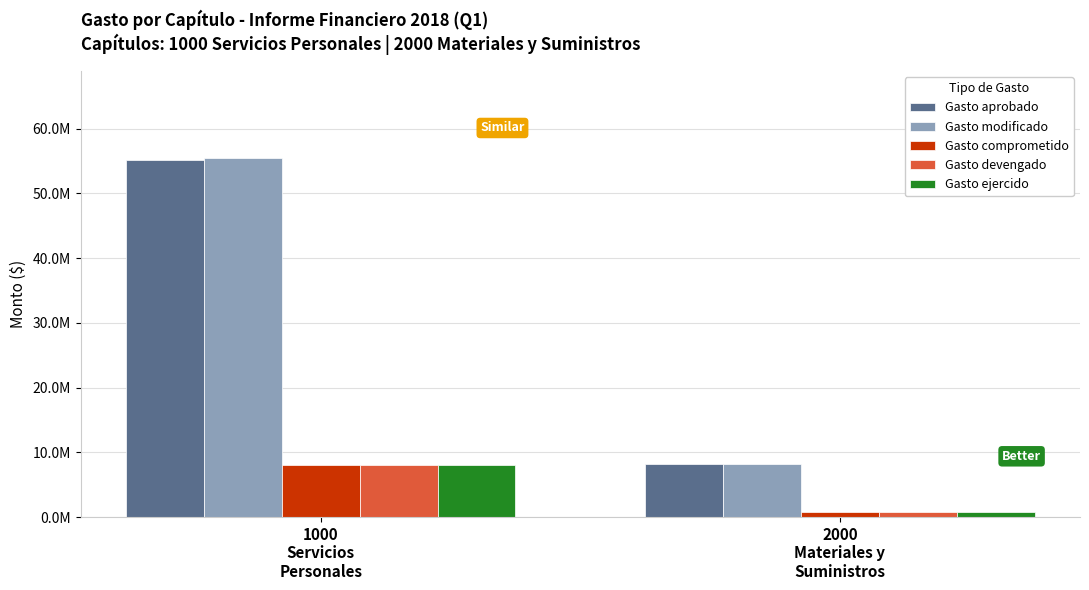

Which label corresponds to the smallest value in the chart?

2000
Materiales y
Suministros